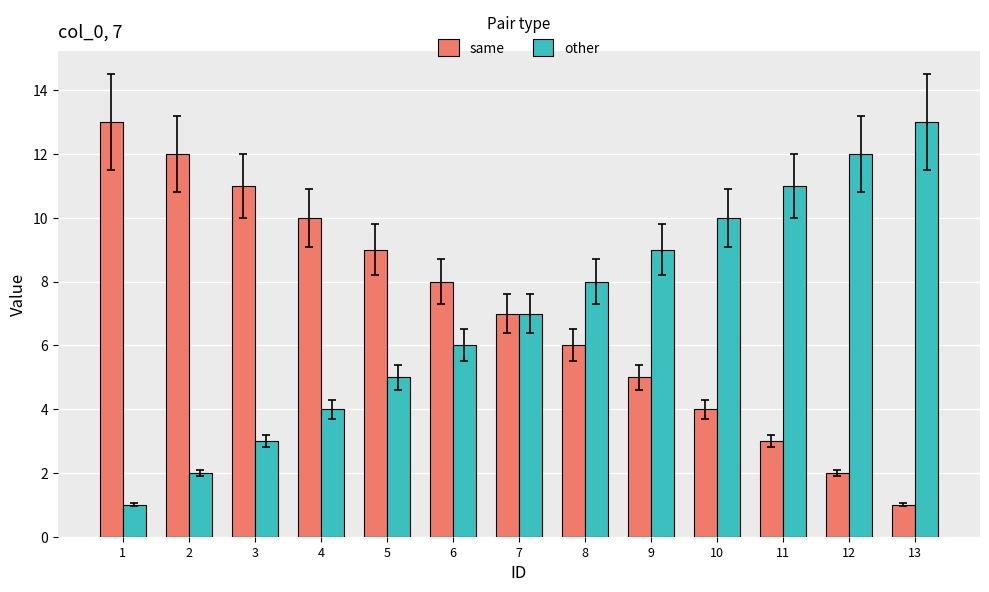

Reading left to right, transcribe all the data shown in this chart.

same: 13	12	11	10	9	8	7	6	5	4	3	2	1
other: 1	2	3	4	5	6	7	8	9	10	11	12	13